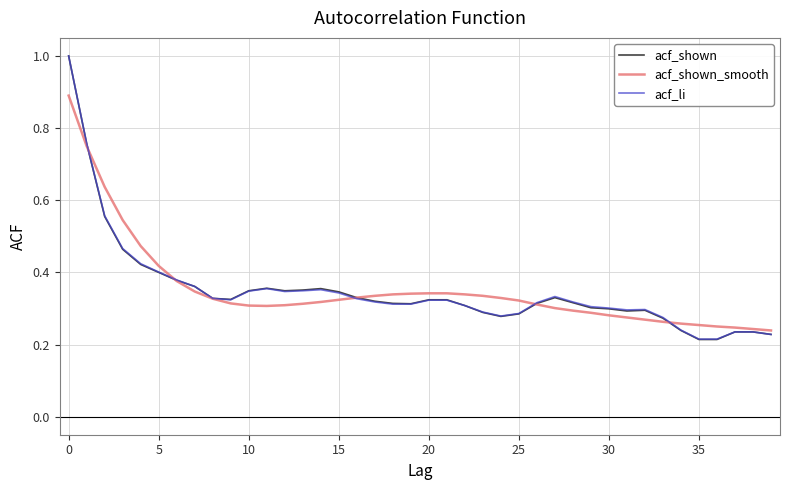

How many lines are shown in the chart?

3